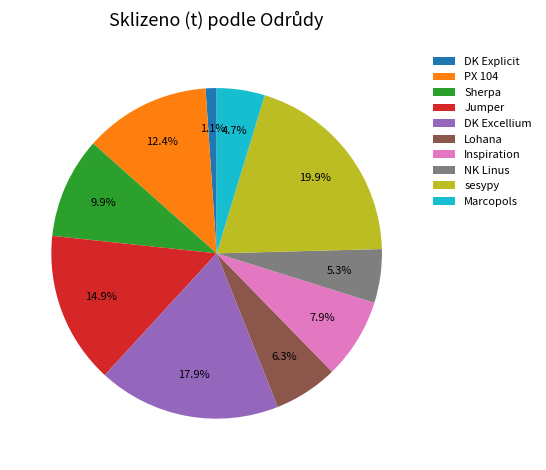

Rank the categories by value from lowest to highest.

DK Explicit, Marcopols, NK Linus, Lohana, Inspiration, Sherpa, PX 104, Jumper, DK Excellium, sesypy